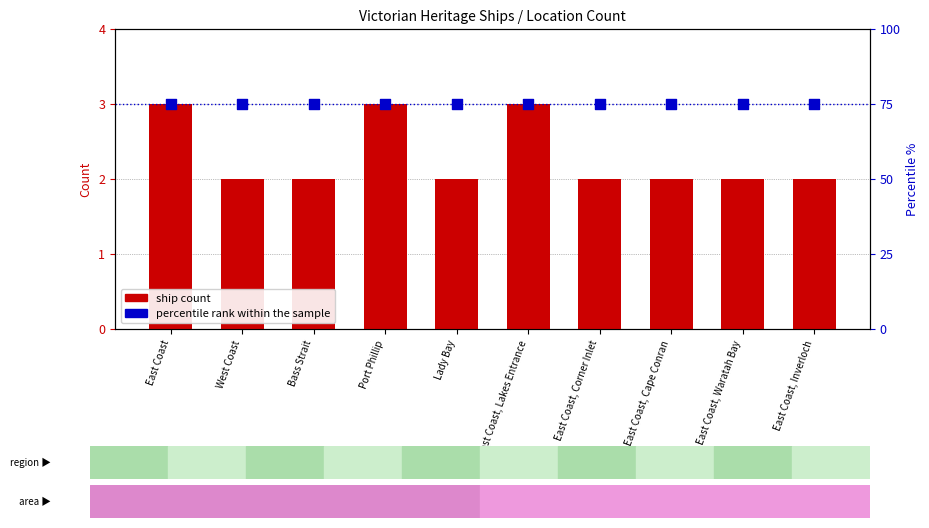

Which series has the largest Y range (max minus min)?

ship count